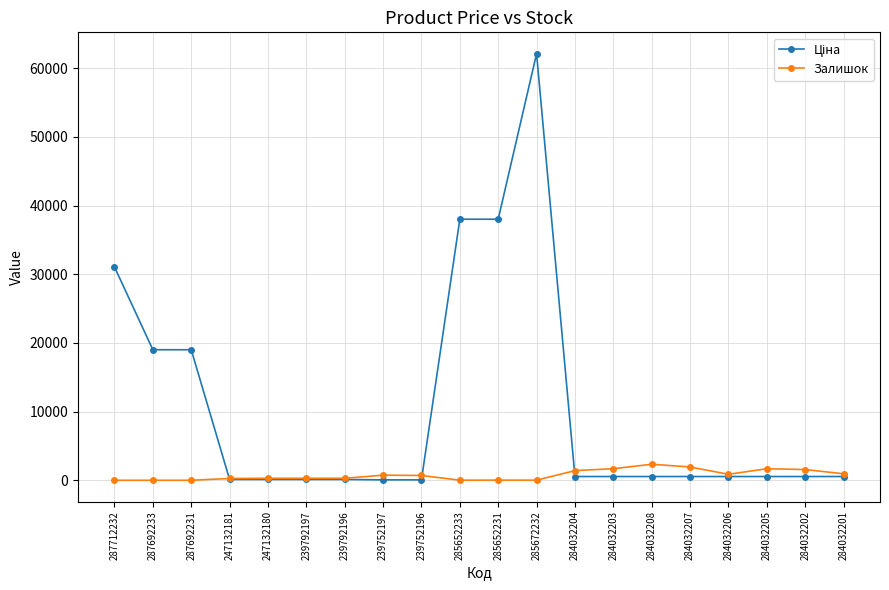

What is the total value across all series at 287712232?

31058.4